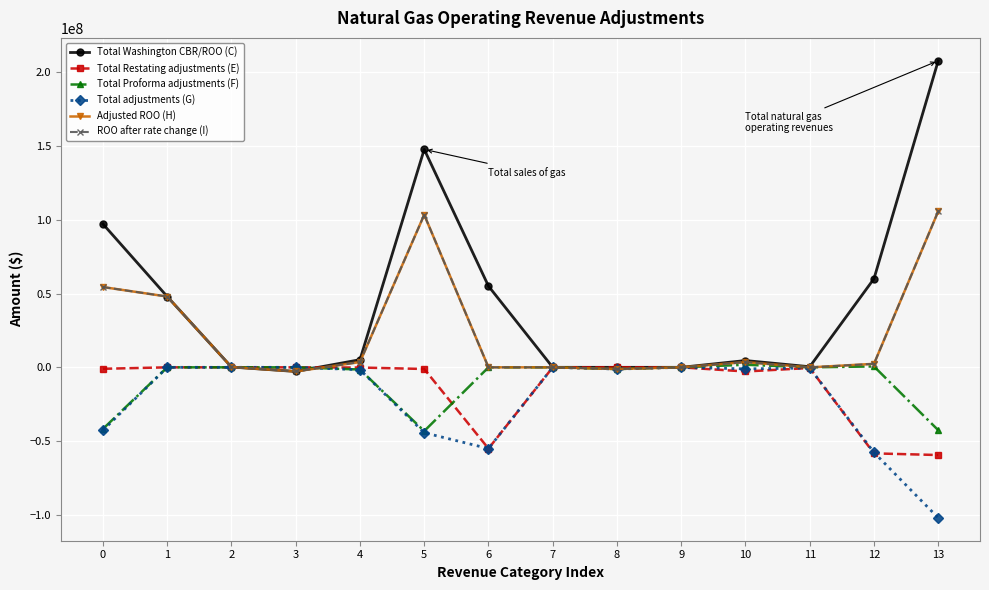

Does the chart have visible grid lines?

Yes